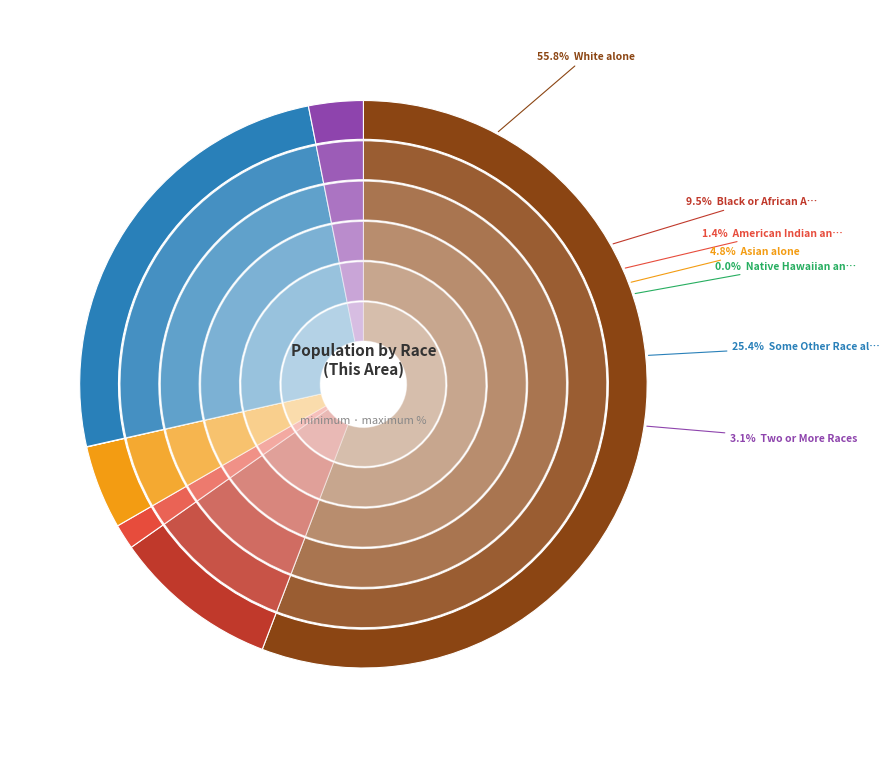

What percentage is the White alone slice, to the nearest percent?

56%